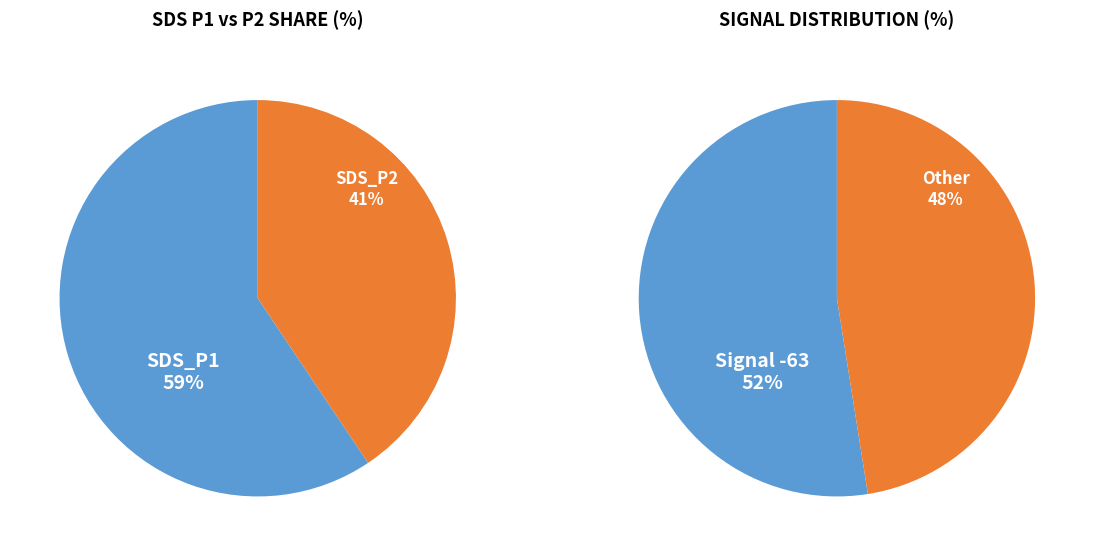

The SDS_P2 (avg) slice represents 55% of the pie. True or false?

False